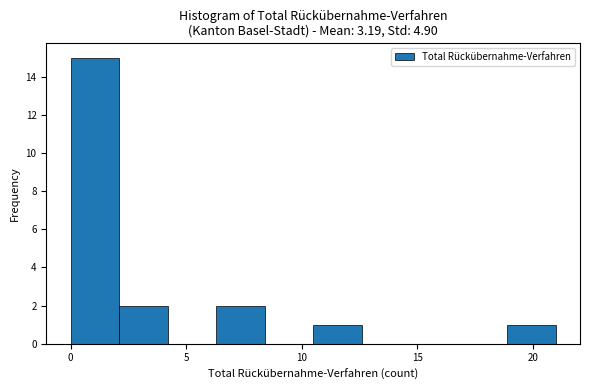

Reading left to right, transcribe this chart: for each bar, give the range it covers on the x-axis and its height. Neither the bar edges nor the heights are printed on the chart, so give them approximately, as read against the axes.

0.0 to 2.1: 15
2.1 to 4.2: 2
4.2 to 6.3: 0
6.3 to 8.4: 2
8.4 to 10.5: 0
10.5 to 12.6: 1
12.6 to 14.7: 0
14.7 to 16.8: 0
16.8 to 18.9: 0
18.9 to 21.0: 1